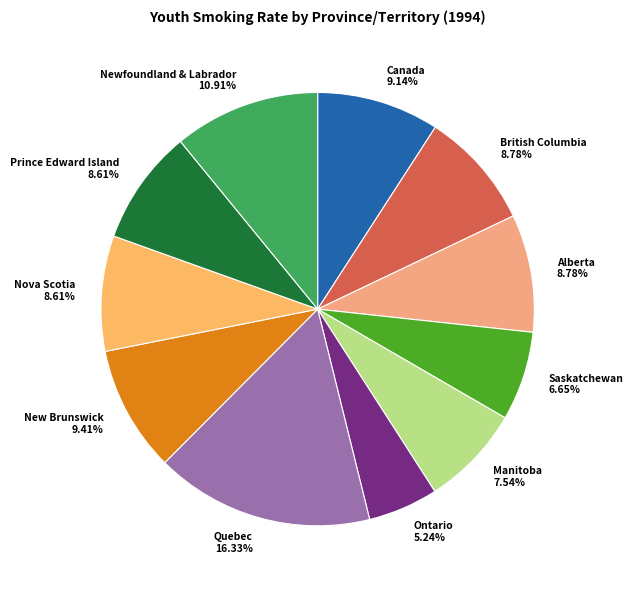

Is it true that British Columbia is 1% of the pie?

False